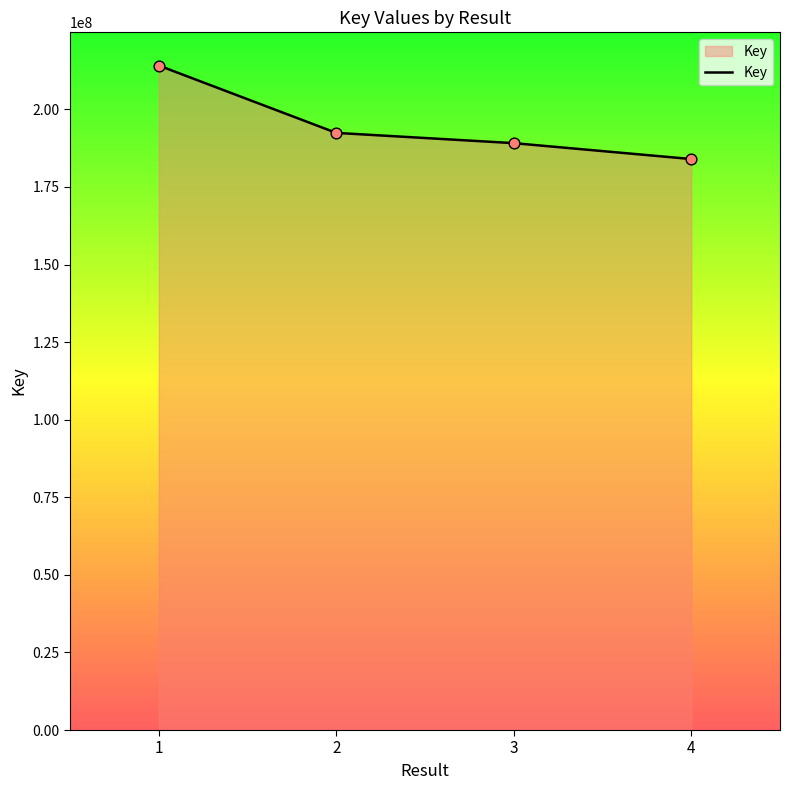

Approximately how many times larger is the value at 2 compared to 3?

1.0